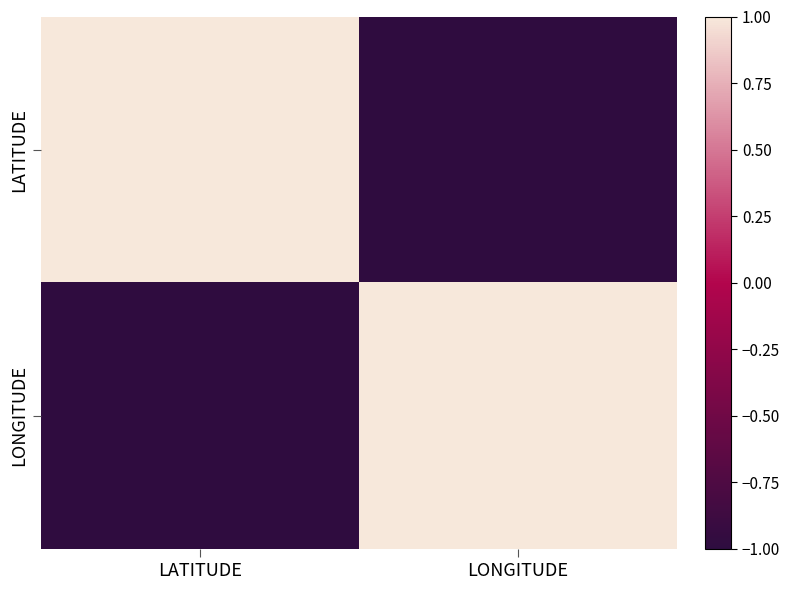

Between LATITUDE and LONGITUDE, which is larger?

LATITUDE